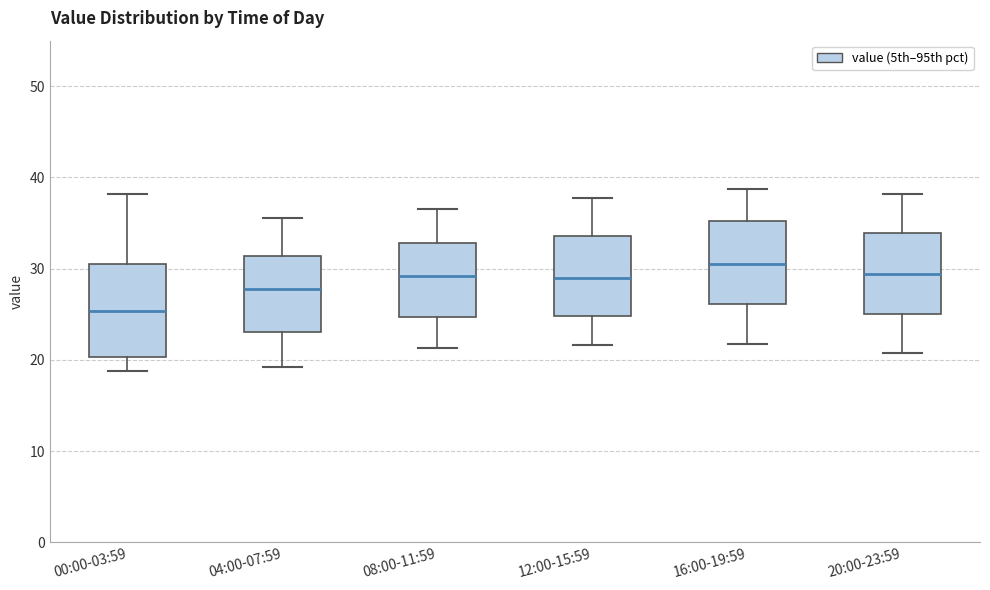

Comparing the boxes themselves (not the whiskers), which one is the tallest?

00:00-03:59